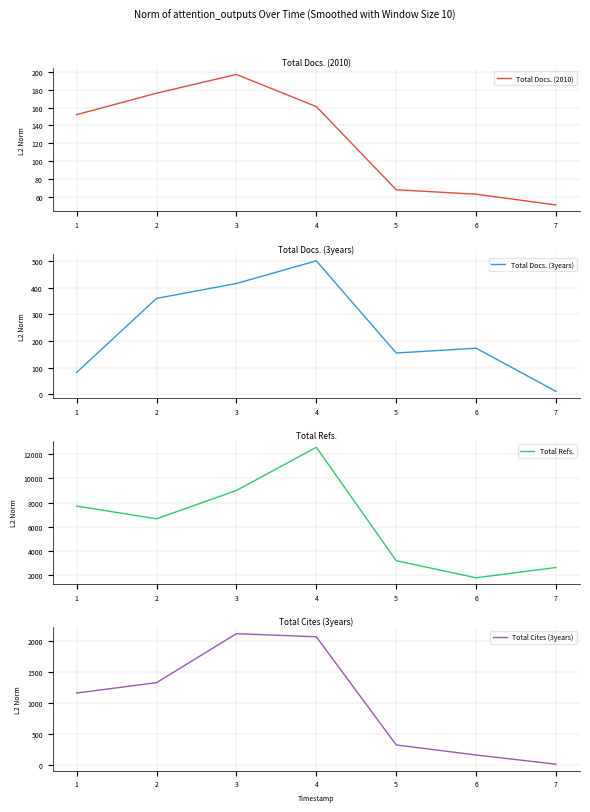

How many lines are shown in the chart?

4